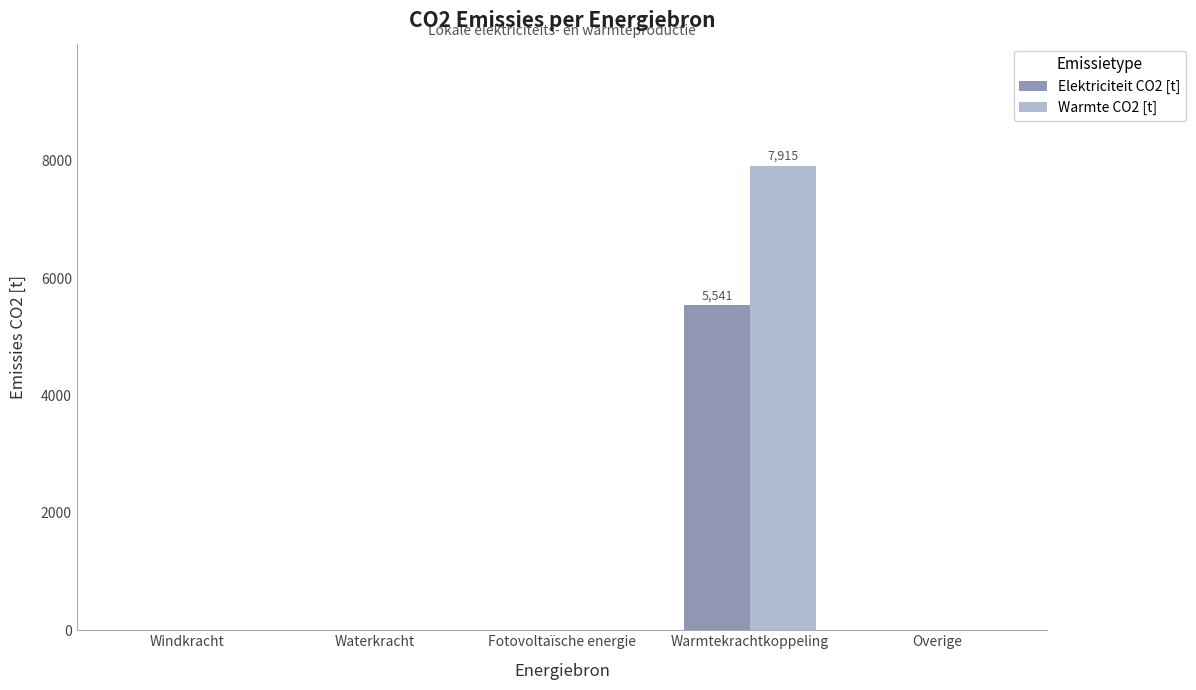

Count the number of categories in the chart.

5